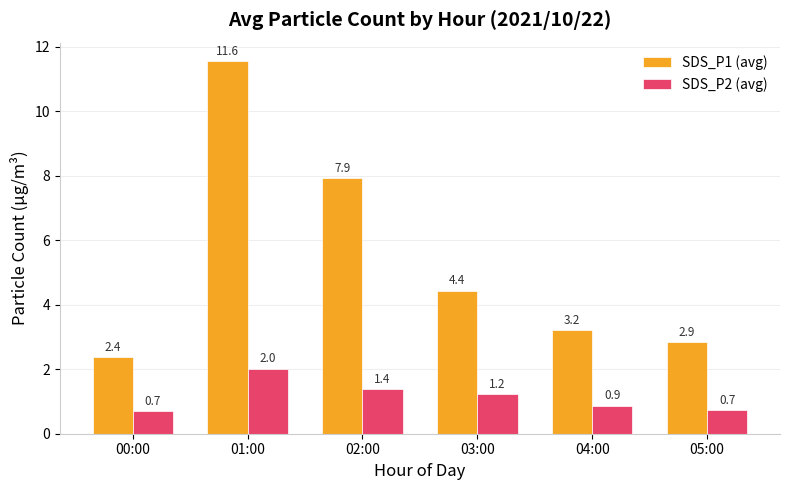

What is the label of the 4th bar from the right?

02:00